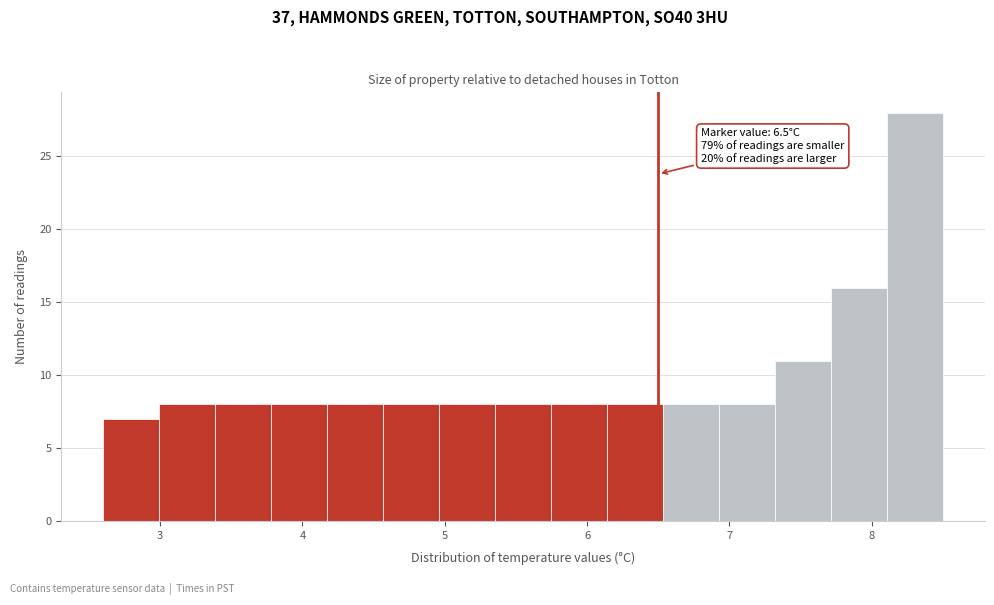

Read against the x-axis, roughly where is the centre of the tallest bar?

8.3